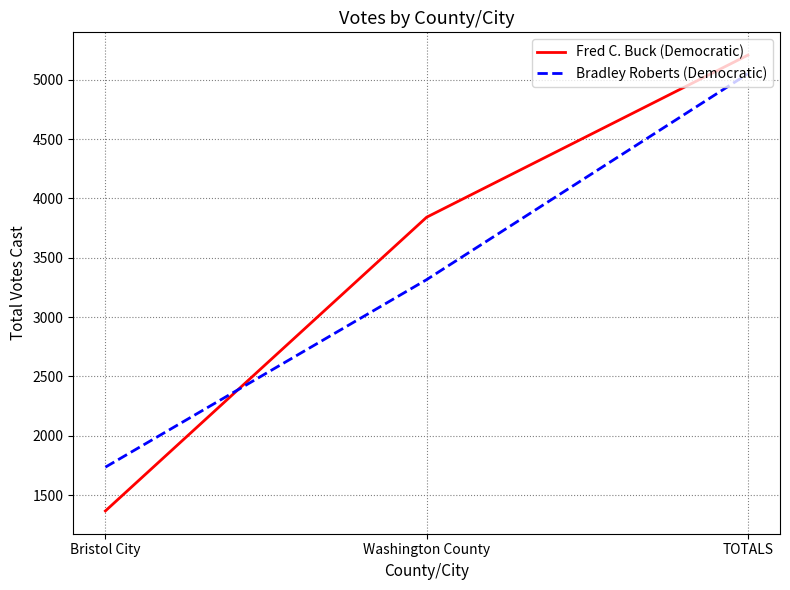

At Bristol City, list the series in order from largest to smallest.

Bradley Roberts (Democratic), Fred C. Buck (Democratic)